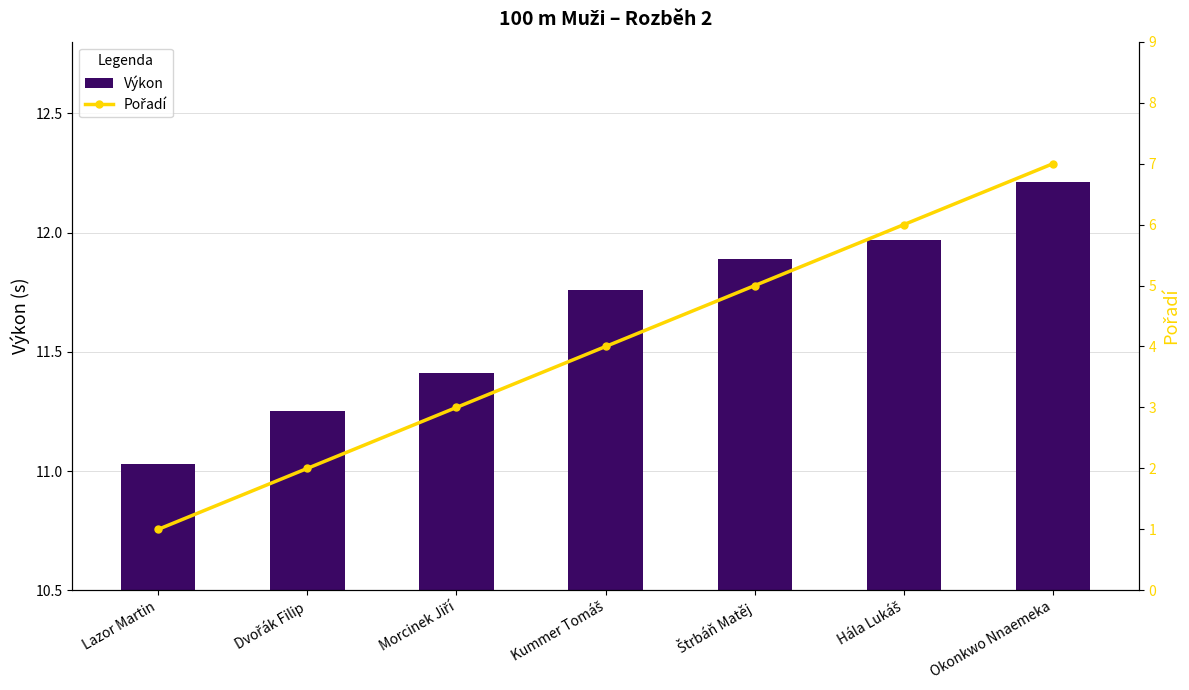

Which category has the lowest value across all series?

Lazor Martin